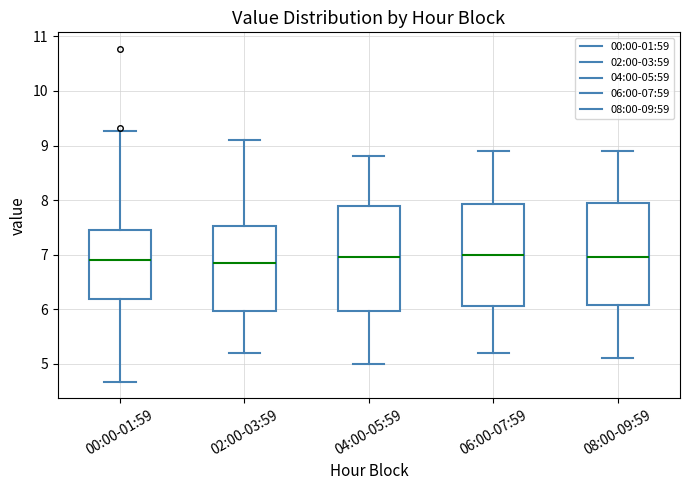

Reading left to right, transcribe this box plot: for each box, give where its median line is, the range the box spans, and where its two whiskers end, as read against the y-axis. The values are not printed on the chart, so give them approximately, as read against the axis.

00:00-01:59: median 6.9, box 6.2 to 7.4, whiskers 4.7 to 9.3
02:00-03:59: median 6.9, box 6.0 to 7.5, whiskers 5.2 to 9.1
04:00-05:59: median 7.0, box 6.0 to 7.9, whiskers 5.0 to 8.8
06:00-07:59: median 7.0, box 6.1 to 7.9, whiskers 5.2 to 8.9
08:00-09:59: median 7.0, box 6.1 to 8.0, whiskers 5.1 to 8.9